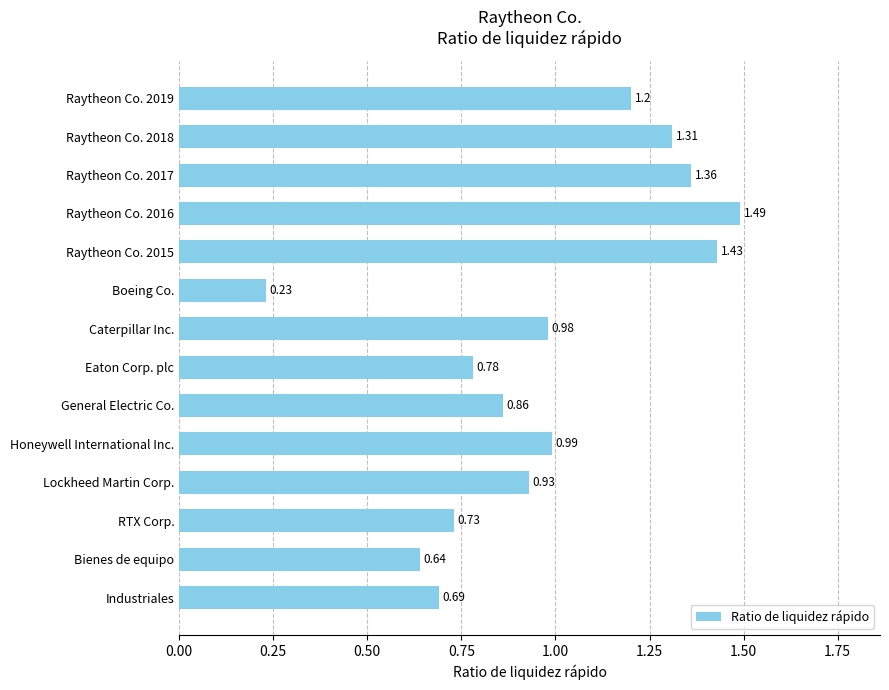

What is the label of the 8th bar from the top?

Eaton Corp. plc